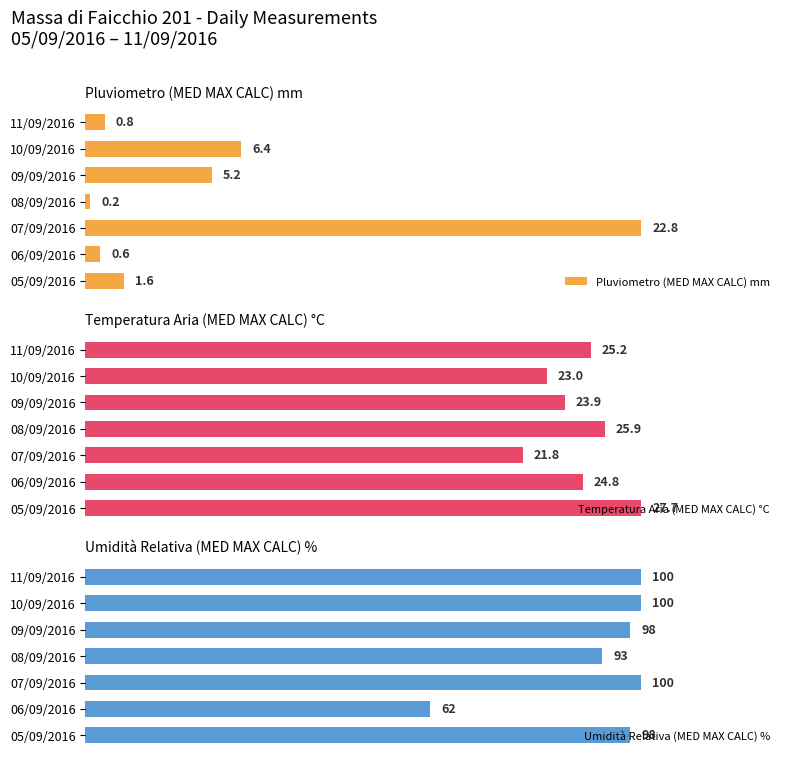

The value of Pluviometro (MED MAX CALC) mm at 20 is 5.2. True or false?

True